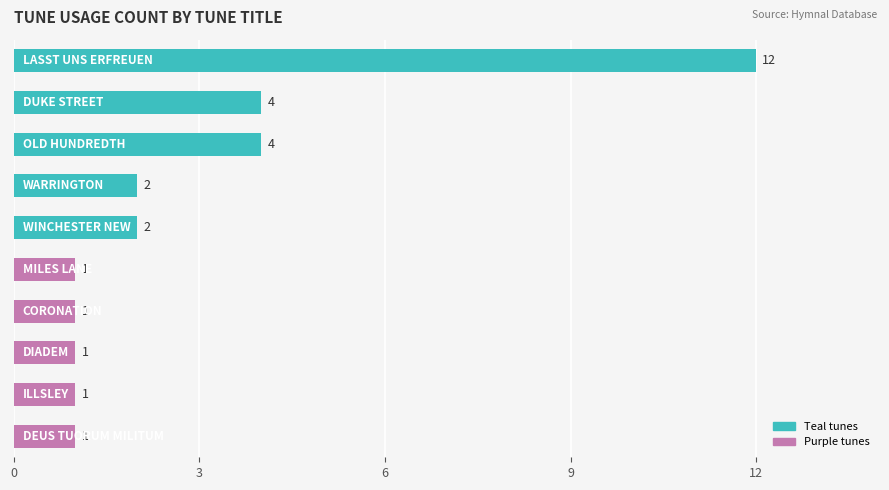

What is the value of the 7th bar from the top?

1